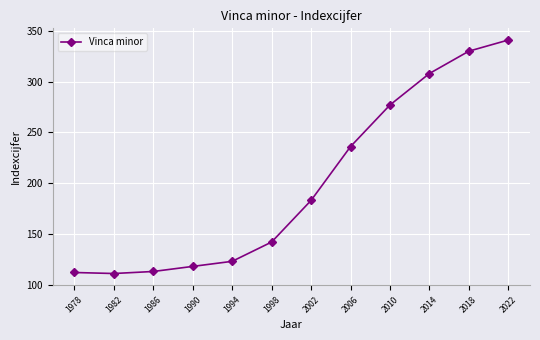

What is the value of the 5th point from the left?

123